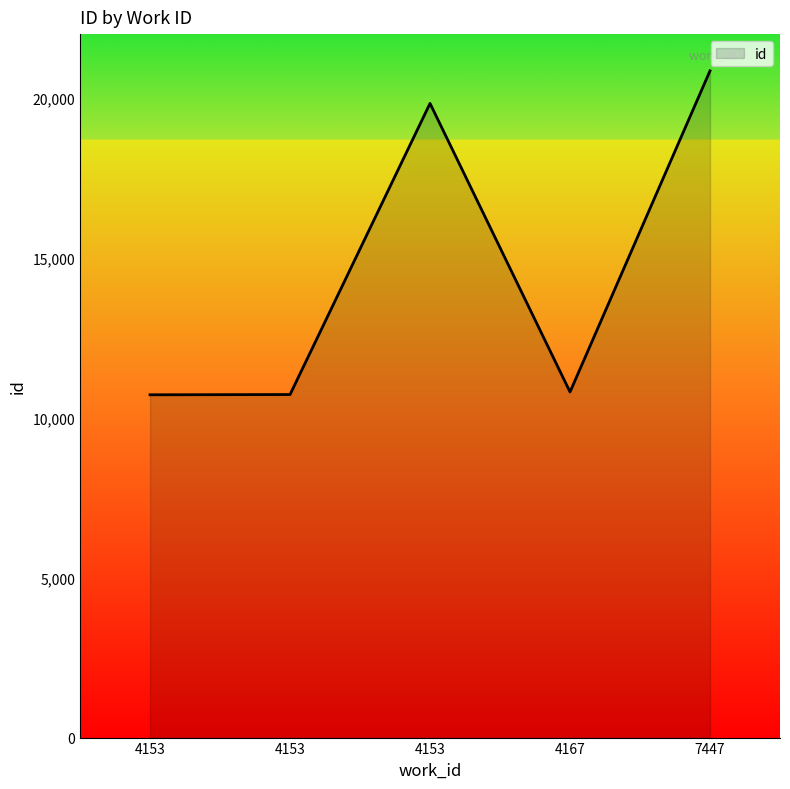

How many categories are shown in the chart?

5